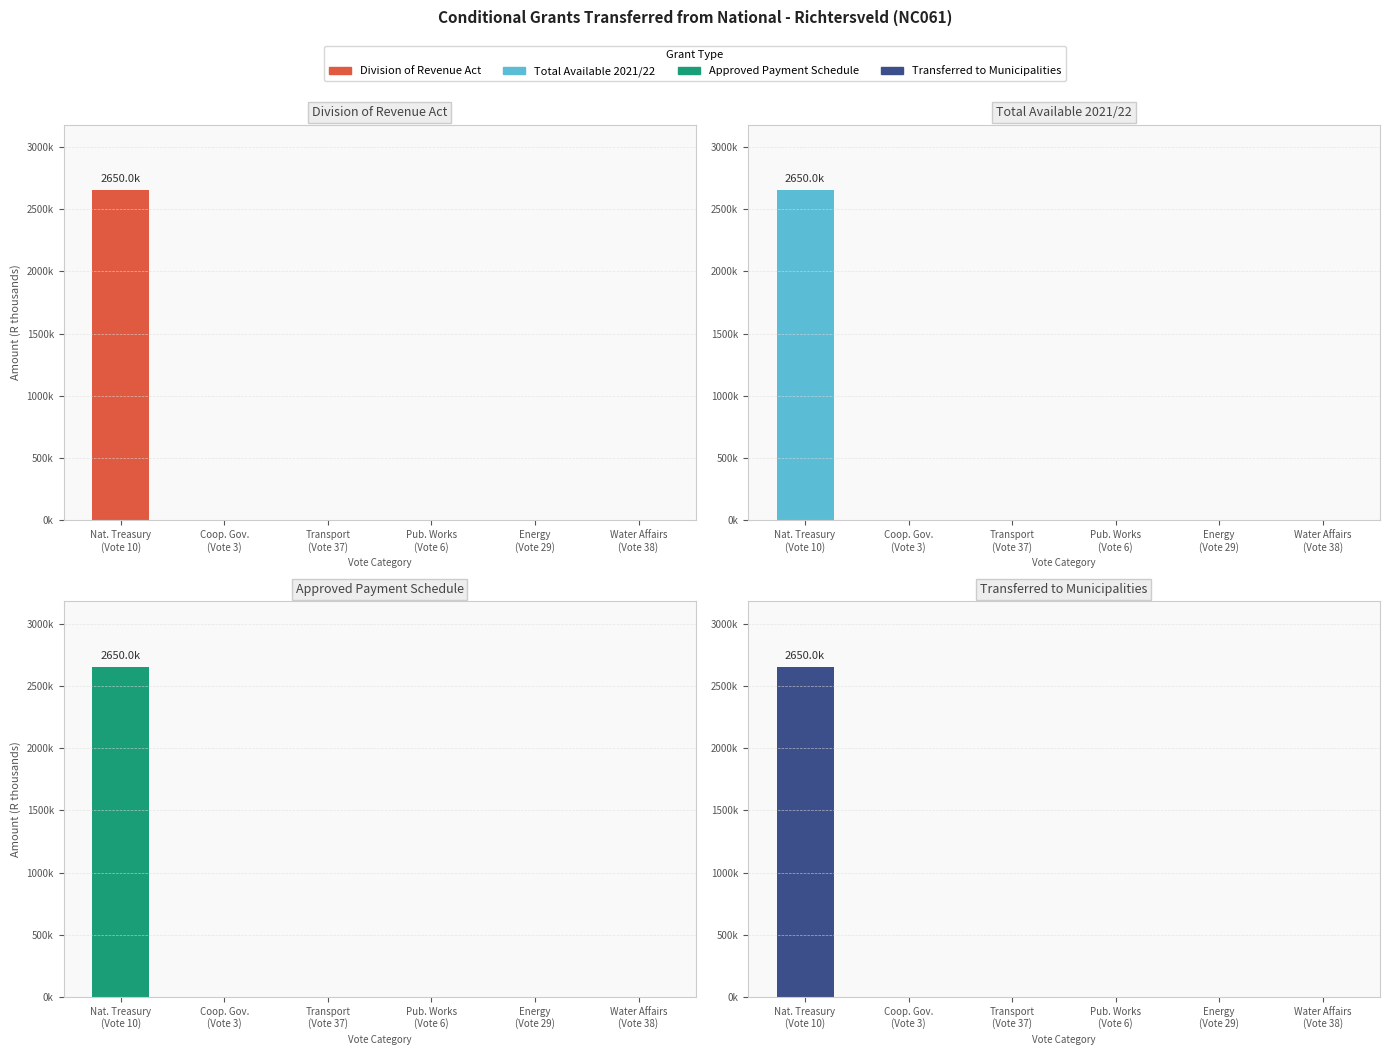

Is the value of Approved Payment Schedule at Nat. Treasury
(Vote 10) greater than the value of Total Available 2021/22 at Nat. Treasury
(Vote 10)?

No